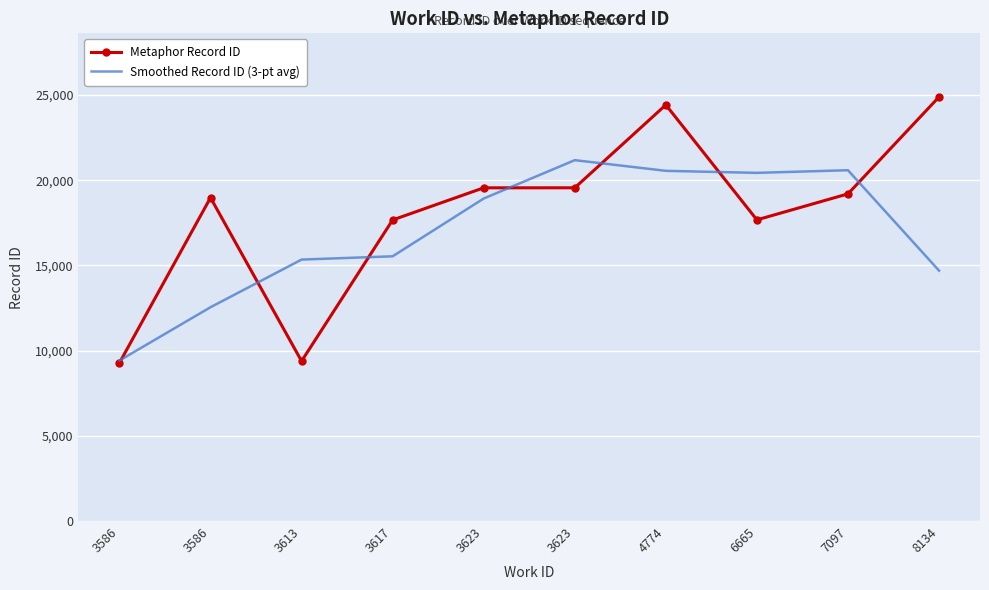

What are all the series names shown in the legend?

Metaphor Record ID, Smoothed Record ID (3-pt avg)